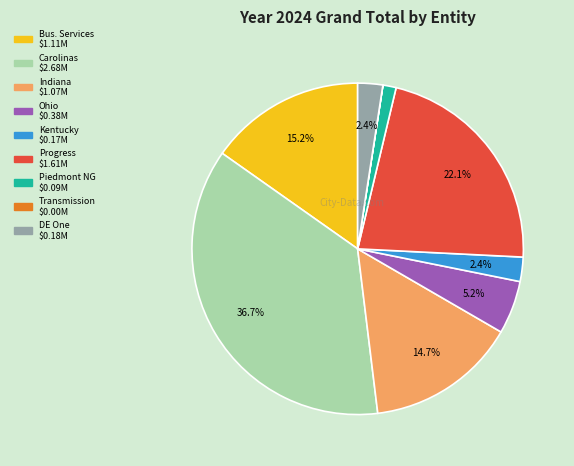

Does any single category account for the majority?

No